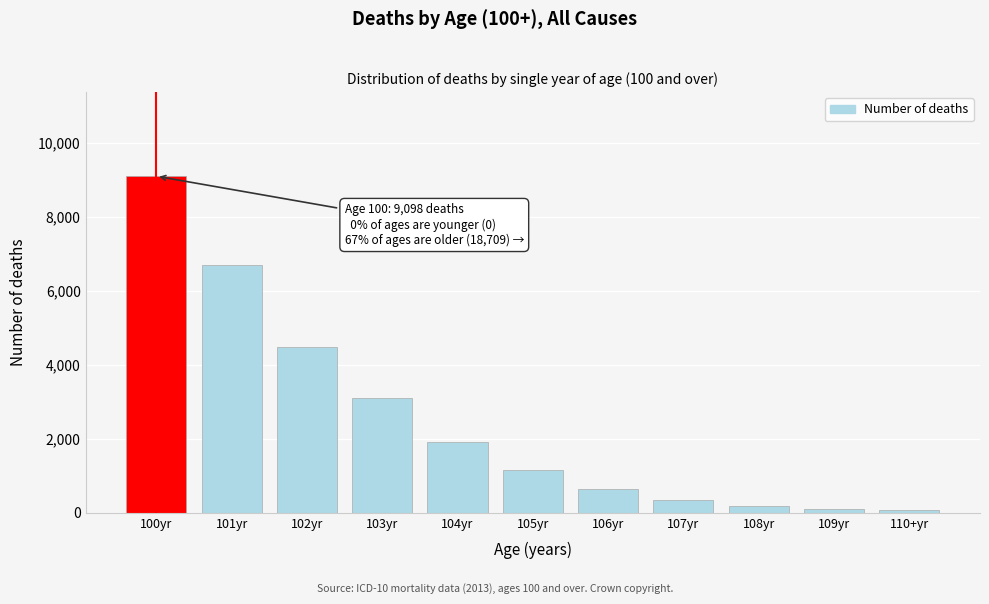

What is the maximum value shown in the chart?

9098